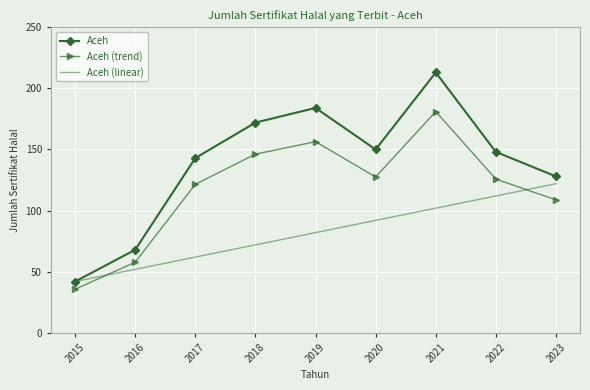

Between which two adjacent categories do Aceh (linear) and Aceh (trend) first intersect?

2015 and 2016